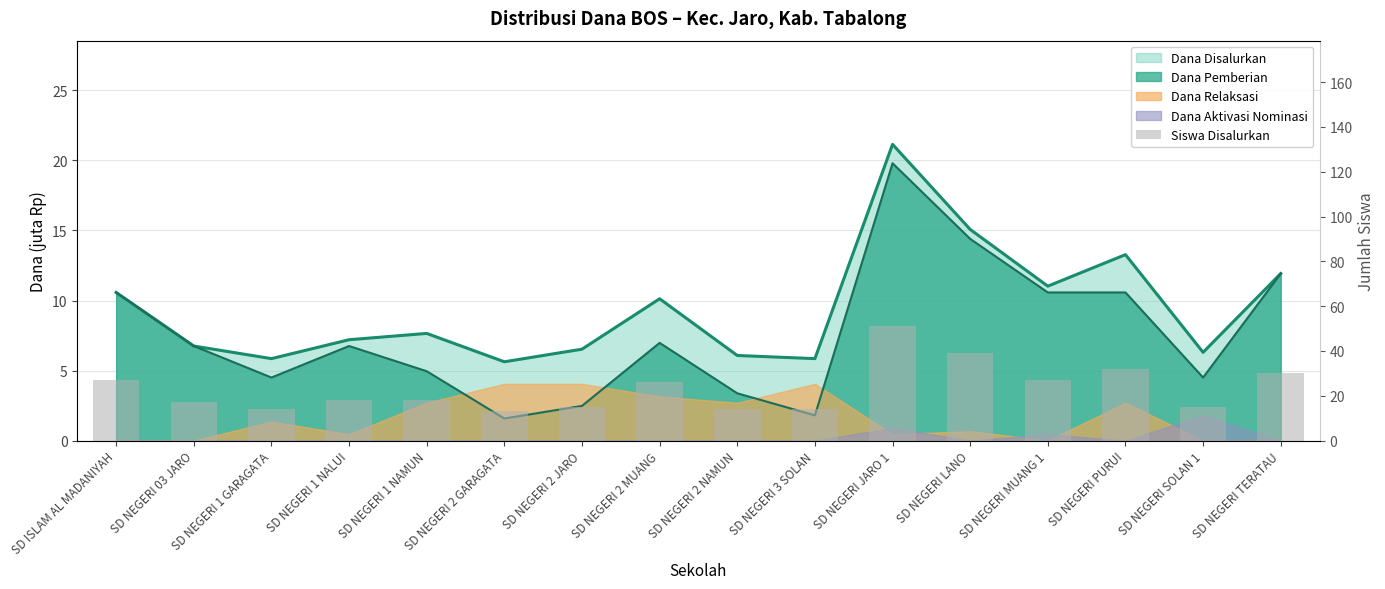

The value at SD NEGERI JARO 1 is 69. True or false?

False